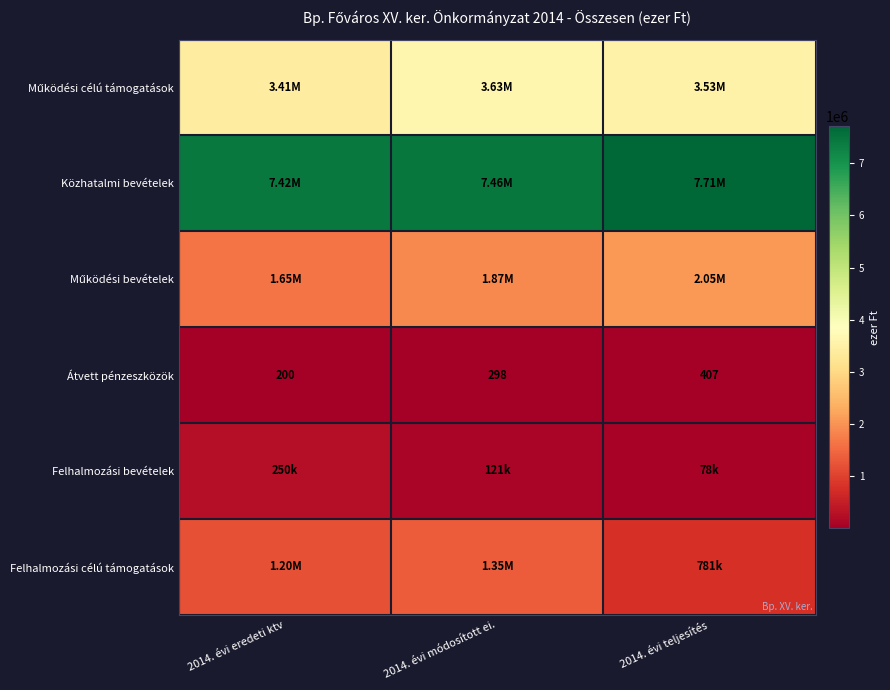

What is the difference between the Átvett pénzeszközök values at 2014. évi teljesítés and 2014. évi eredeti ktv?

207